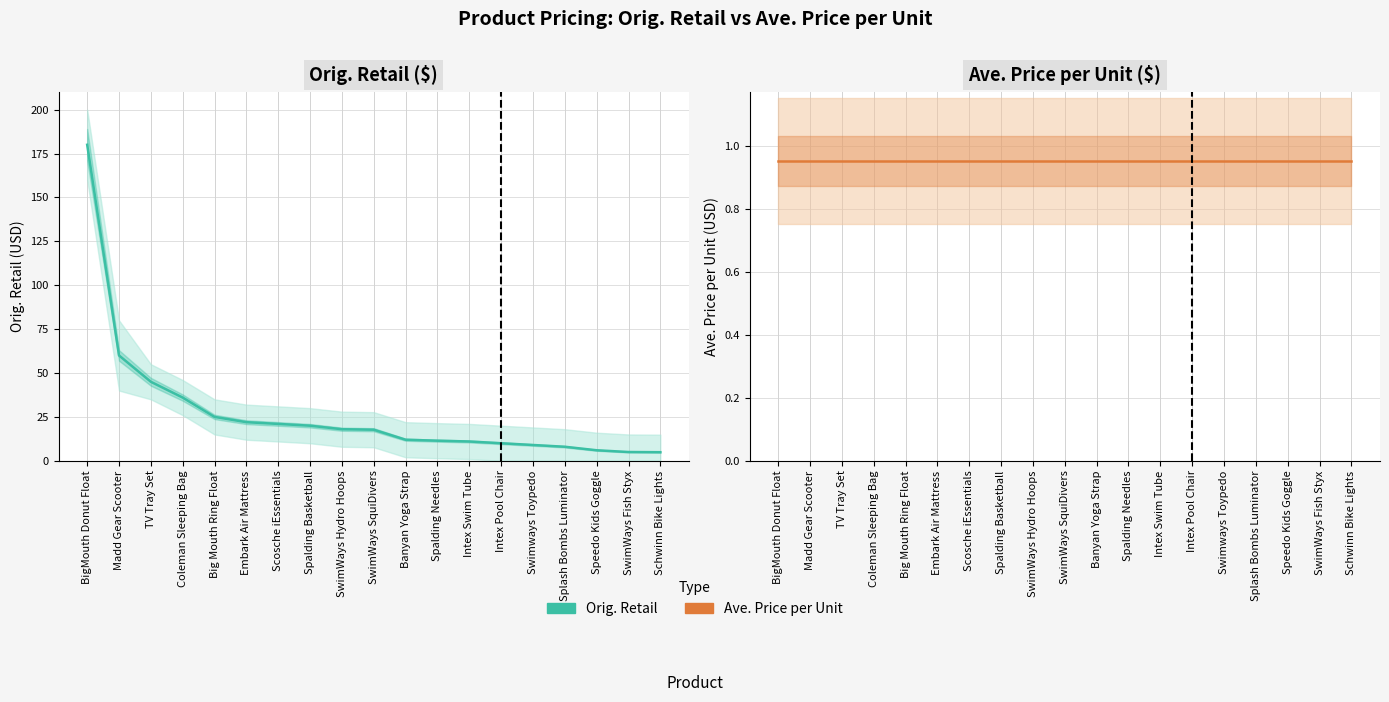

What is the highest value of the Ave. Price per Unit series?

1.0